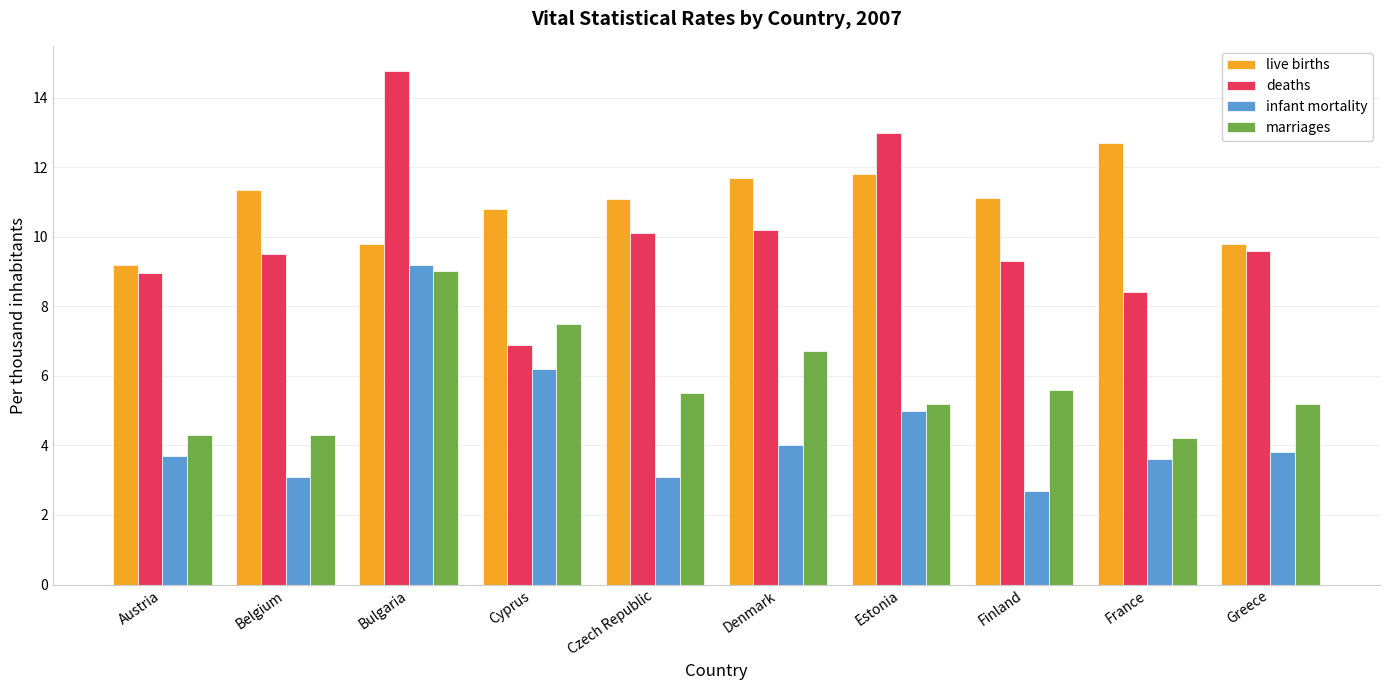

What is the difference between the maximum and minimum values in the marriages series?

4.8